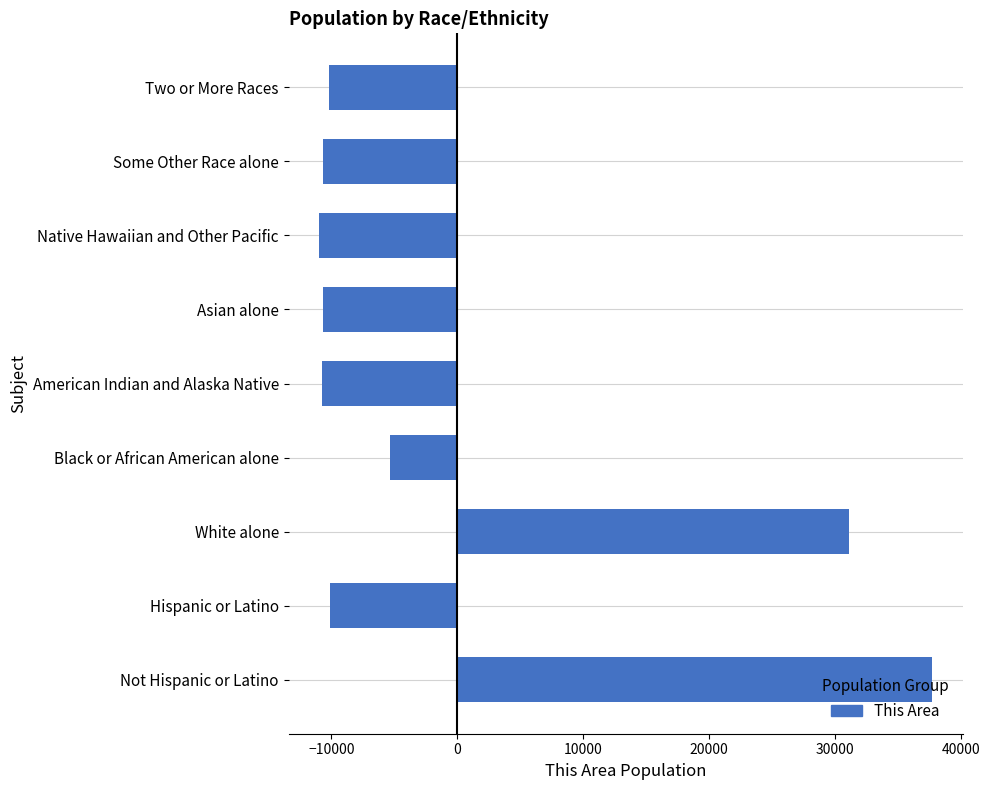

What is the sum of the values at White alone and Not Hispanic or Latino?

68787